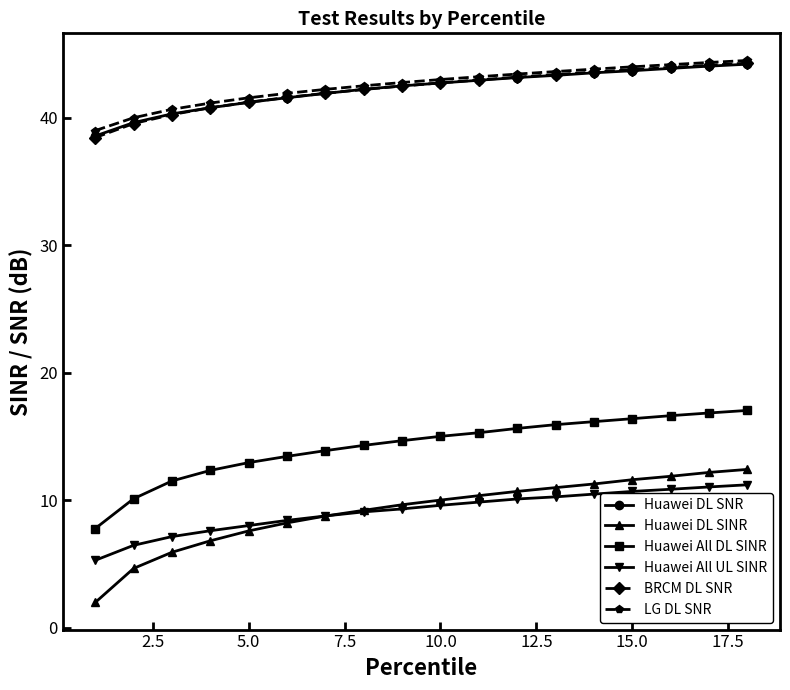

How many distinct data groups are displayed?

6